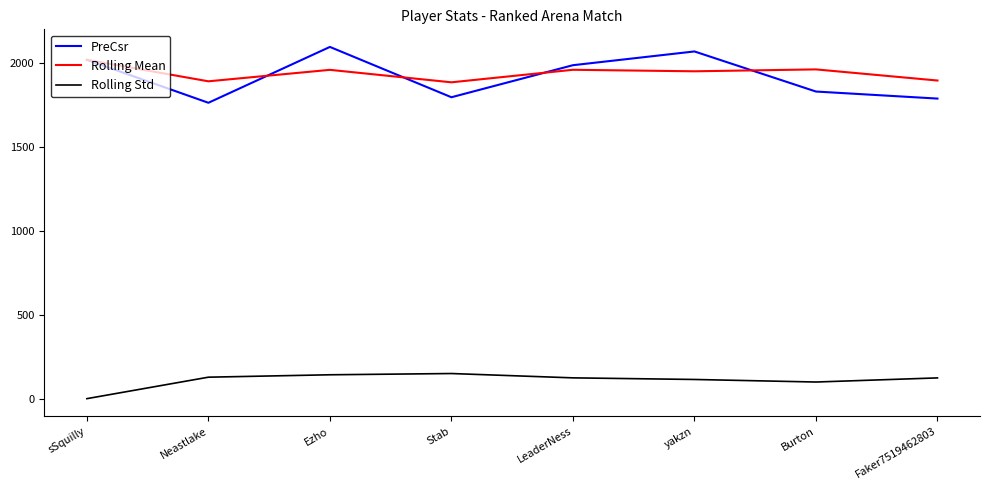

Which series has the widest spread of values?

PreCsr